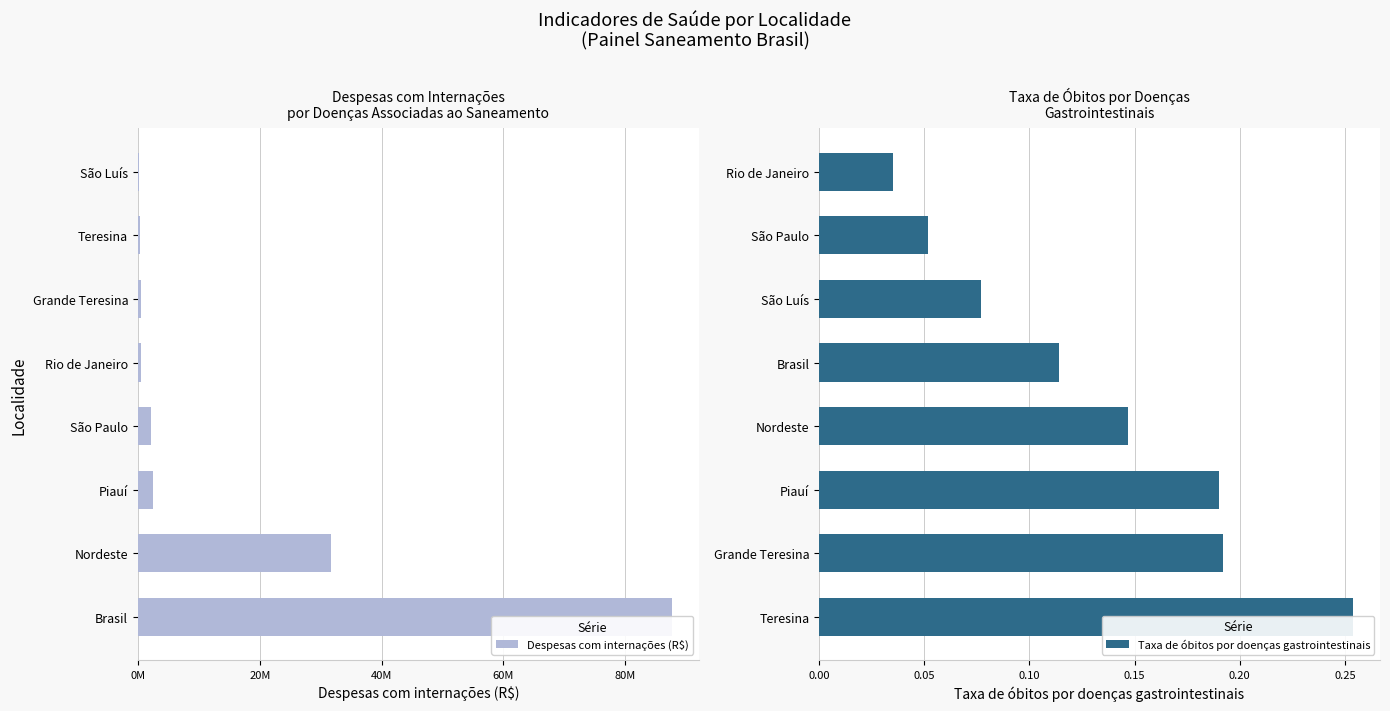

Which series has the largest total across all categories?

Despesas com internações (R$)